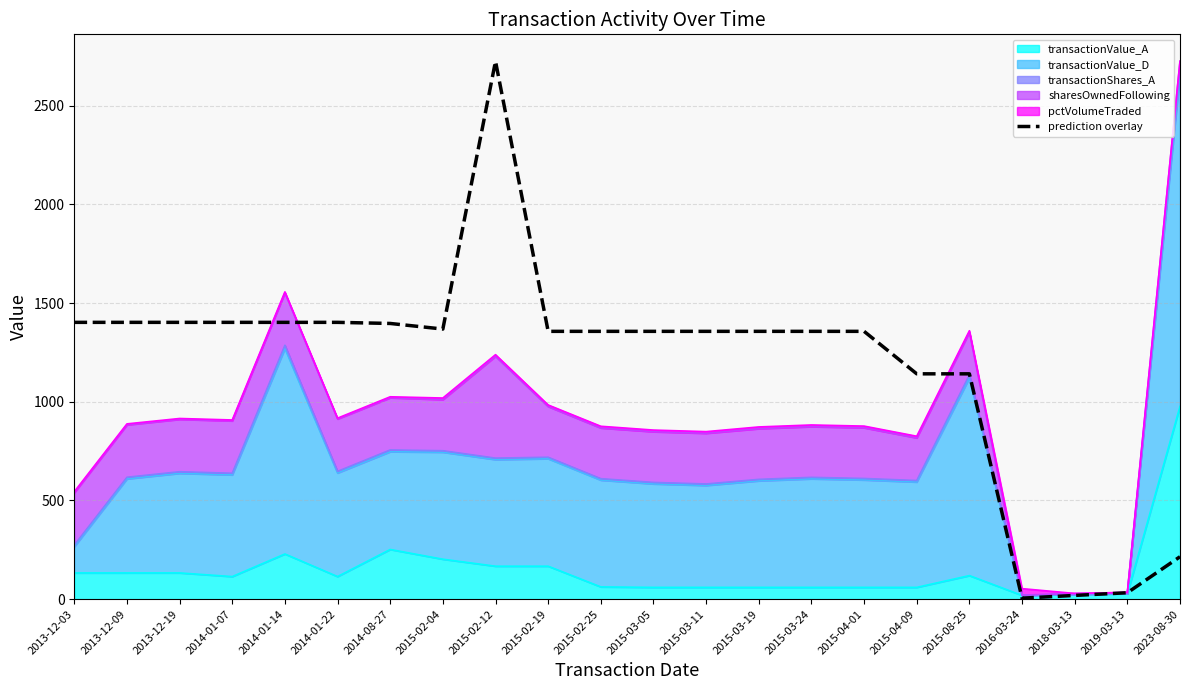

How many lines are shown in the chart?

1